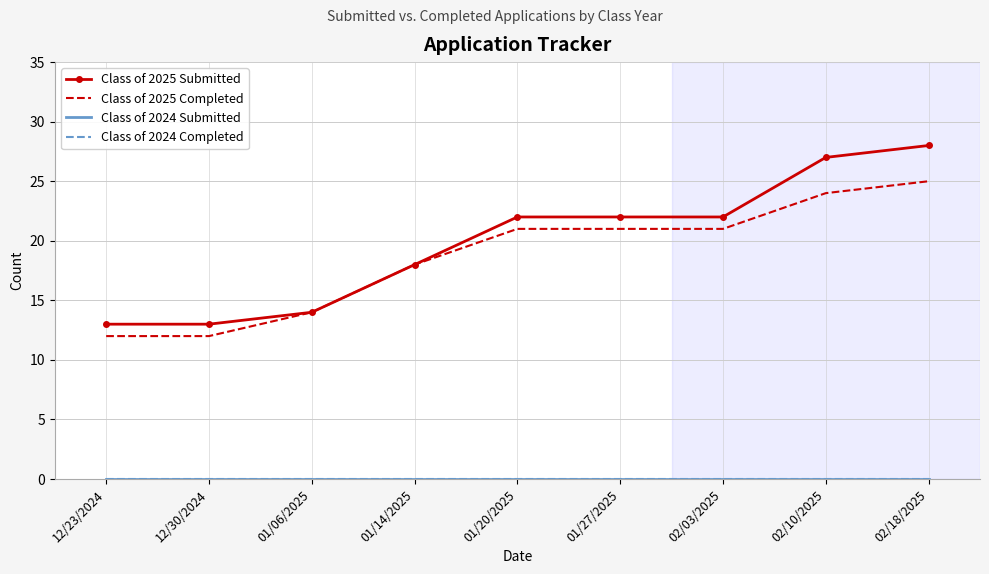

True or false: Class of 2025 Completed has more than 0 points higher than both neighbors.

False